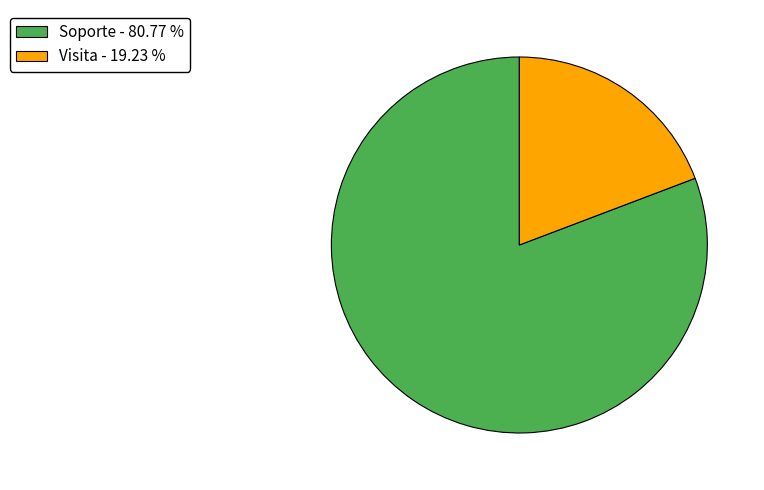

Count the number of slices in the pie.

2